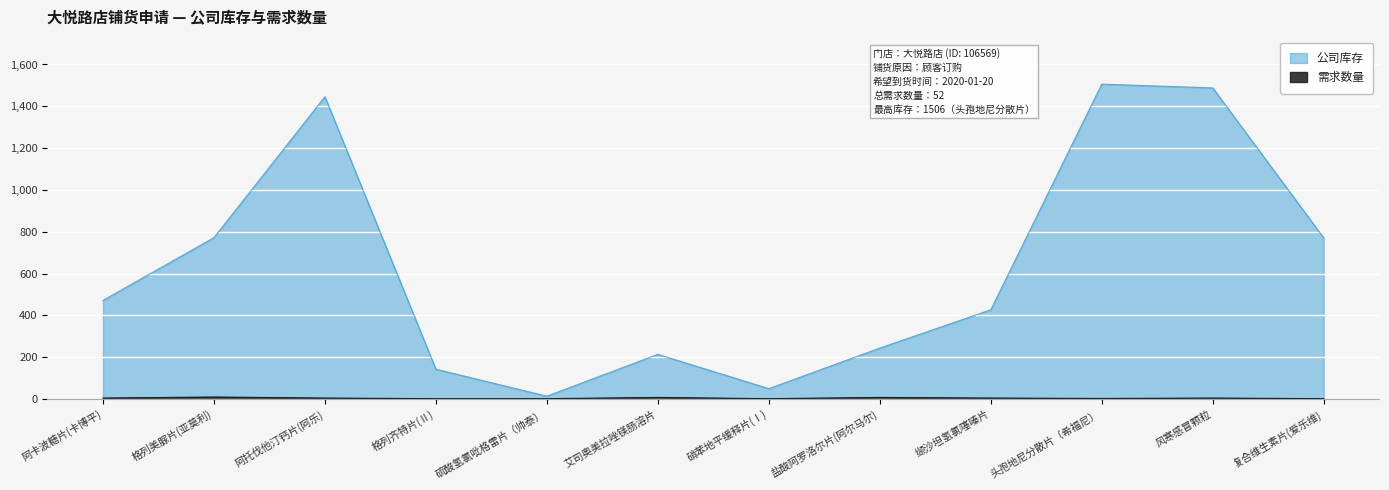

At which label does 需求数量 first exceed 5?

格列美脲片(亚莫利)